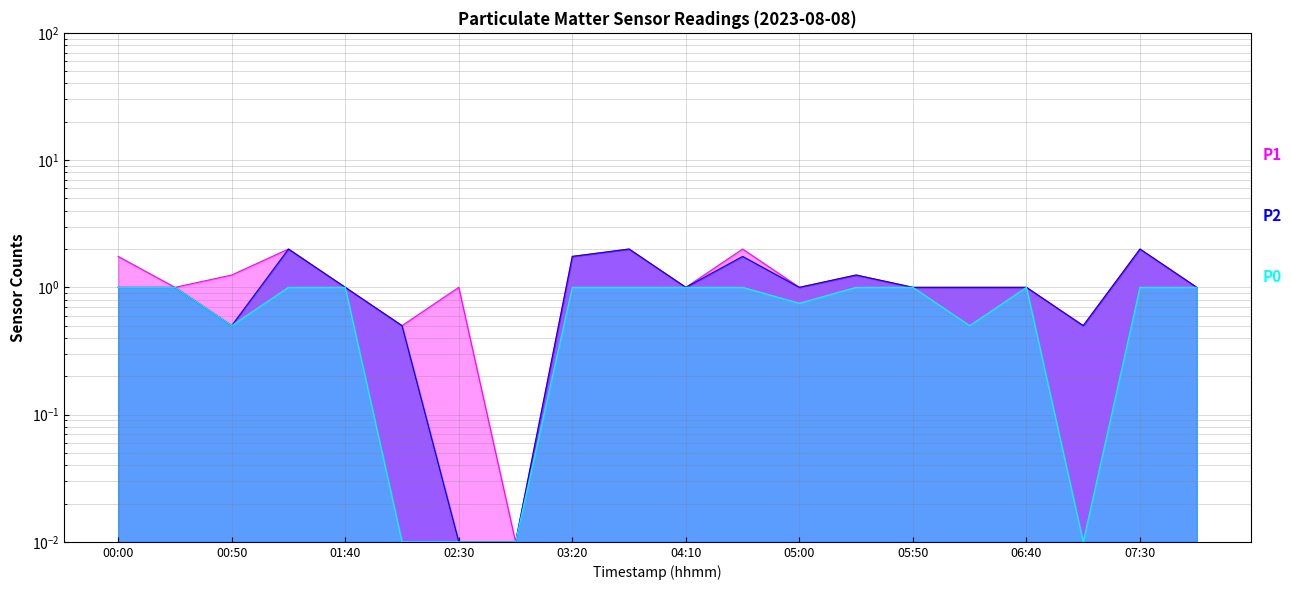

True or false: P2 and P0 cross at least once.

False